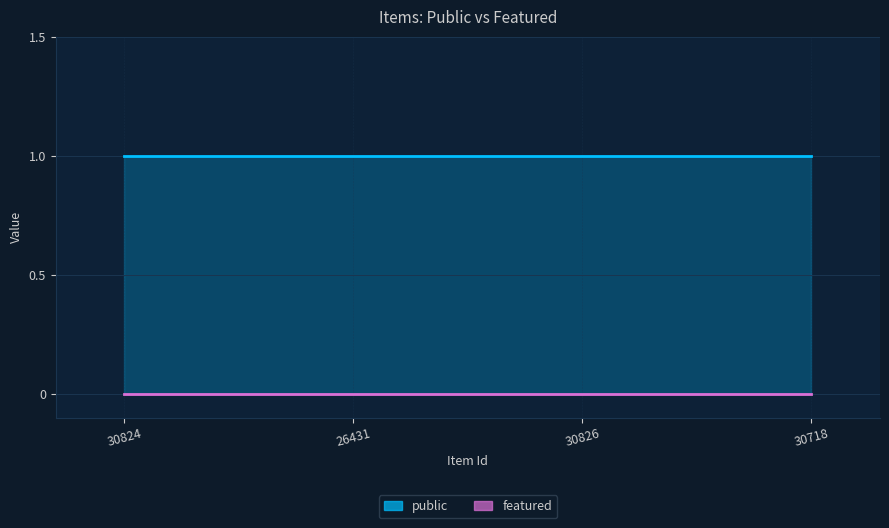

What is the approximate value of public at 26431?

1